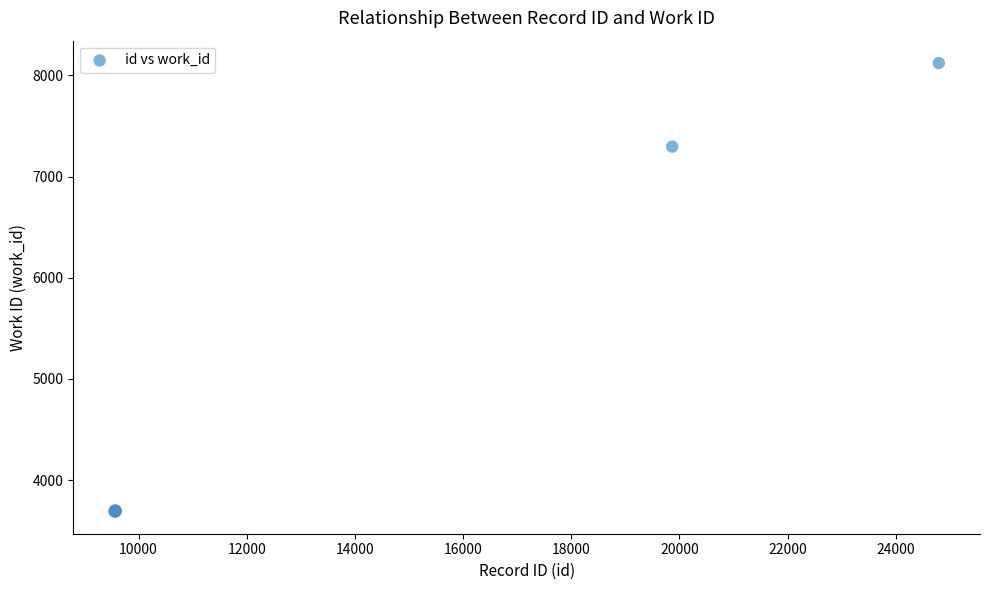

What Y value in the scatter plot is closest to 5906?

7296